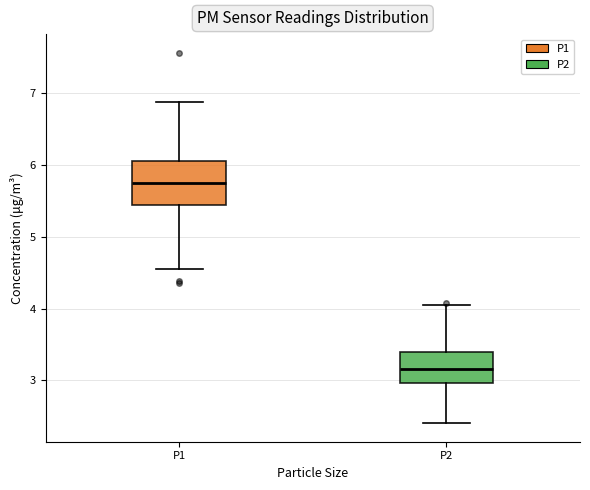

Reading left to right, transcribe this box plot: for each box, give where its median line is, the range the box spans, and where its two whiskers end, as read against the y-axis. The values are not printed on the chart, so give them approximately, as read against the axis.

P1: median 5.8, box 5.4 to 6.1, whiskers 4.6 to 6.9
P2: median 3.2, box 3.0 to 3.4, whiskers 2.4 to 4.1